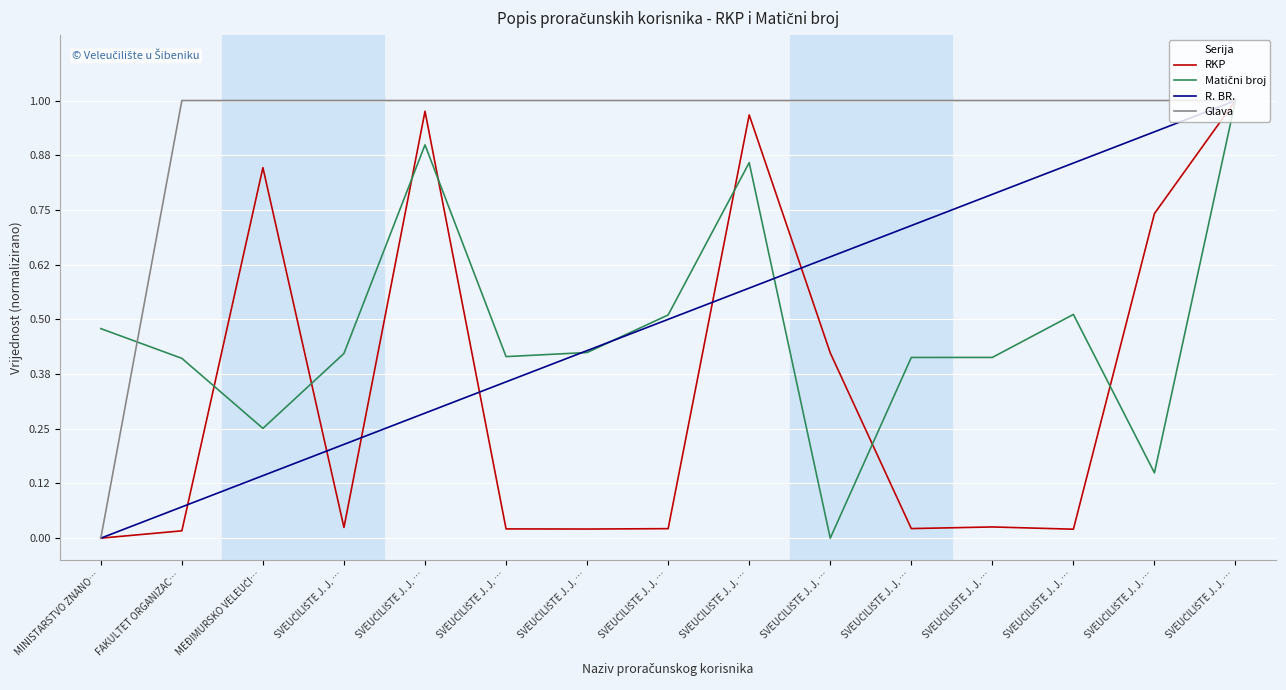

Is the value of Glava at SVEUČILIŠTE J. J. … greater than the value of Matični broj at SVEUČILIŠTE J. J. …?

Yes